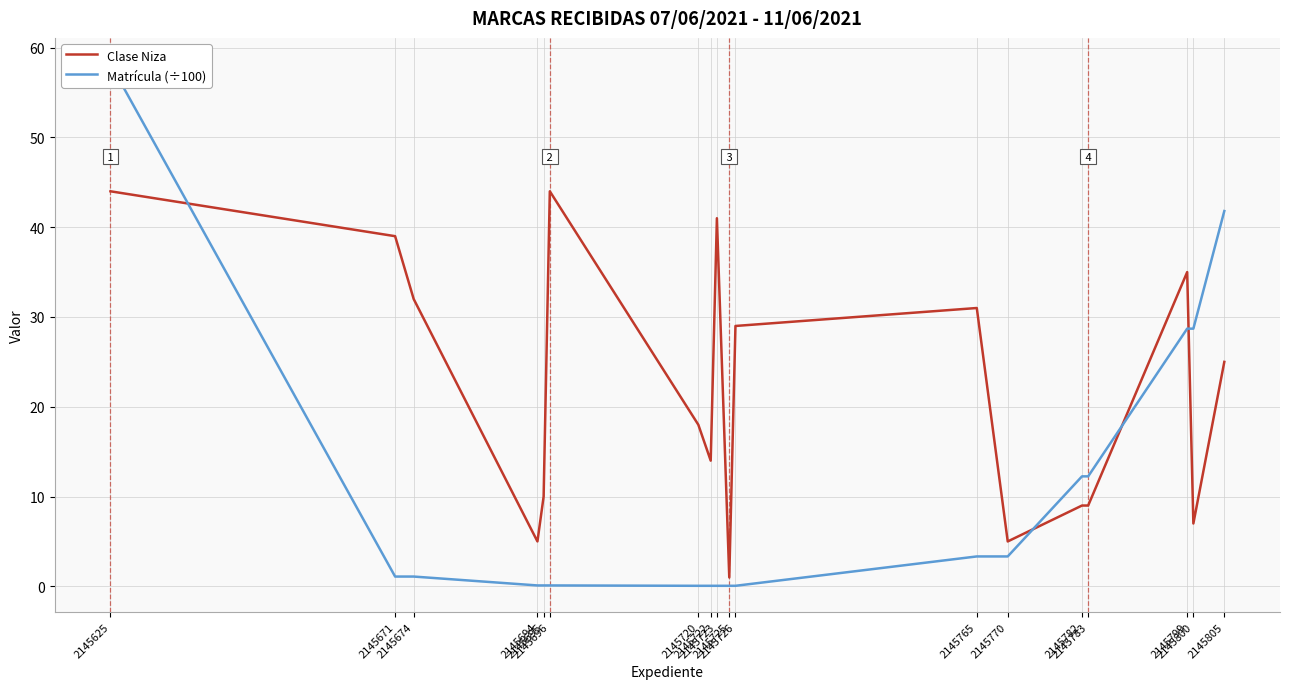

What is the minimum value shown in the chart?

0.1